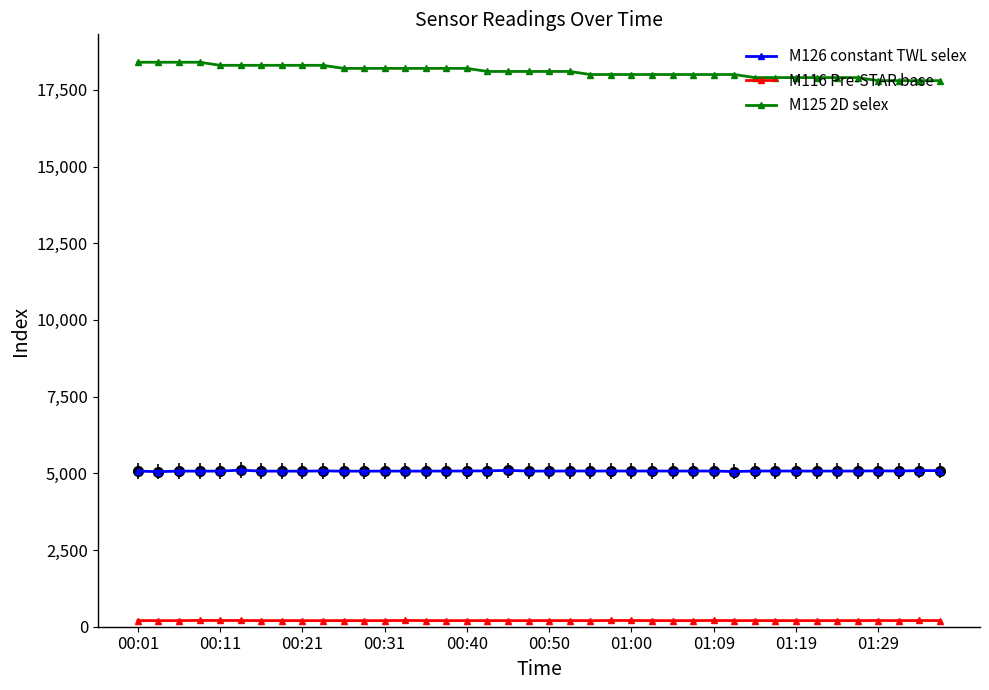

At how many categories does at least one series exceed 16591?

40